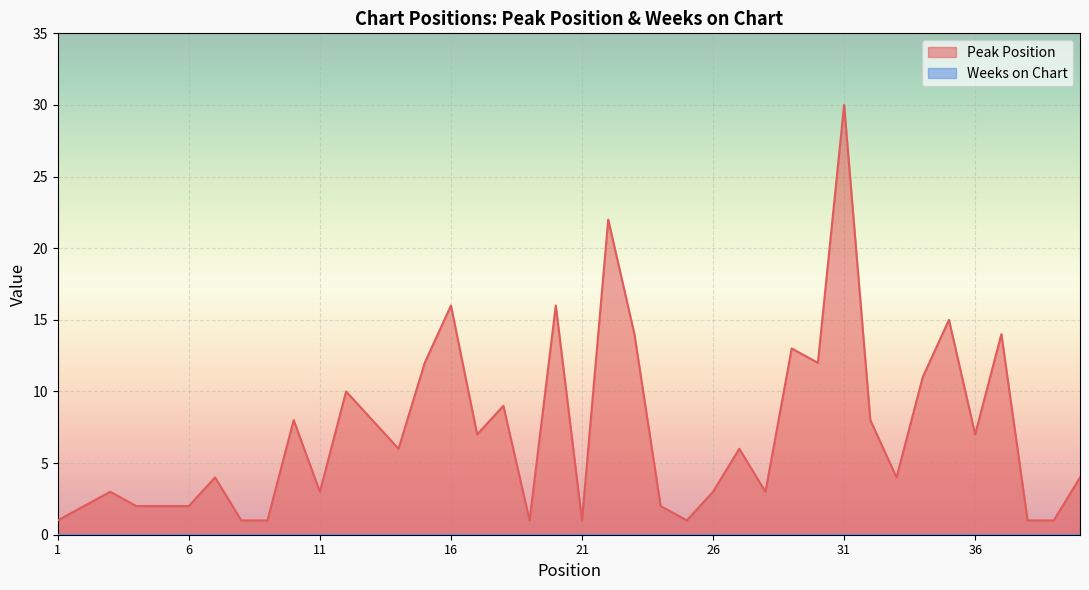

List the labels in order of value, largest first.

31, 22, 16, 20, 35, 23, 37, 29, 15, 30, 34, 12, 18, 10, 13, 32, 17, 36, 14, 27, 7, 33, 40, 3, 11, 26, 28, 2, 4, 5, 6, 24, 1, 8, 9, 19, 21, 25, 38, 39